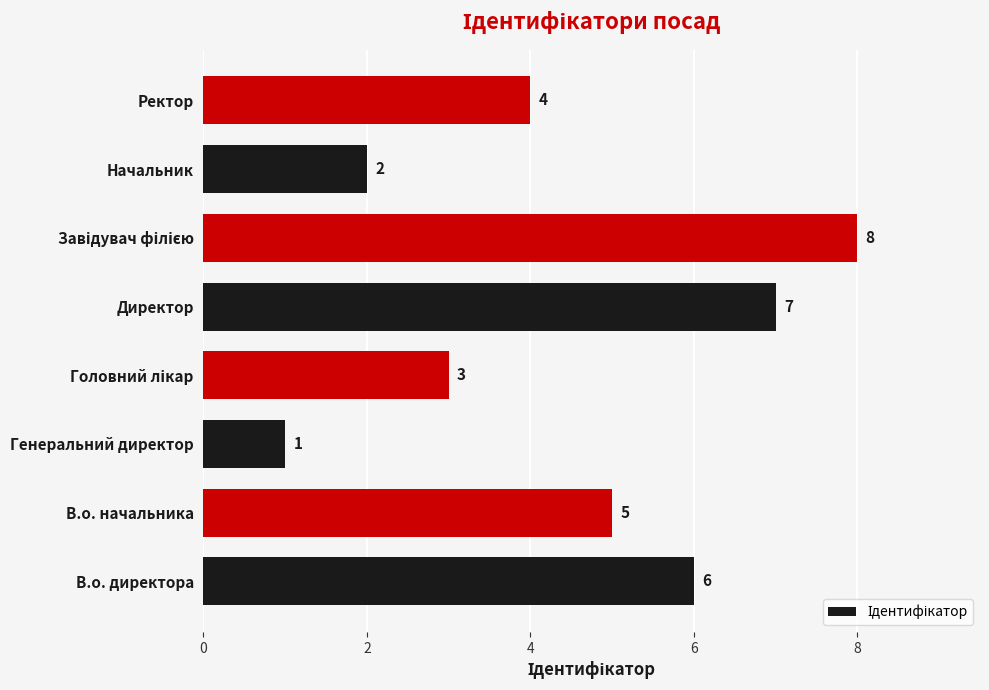

Reading bottom to top, transcribe all the data shown in this chart.

6	5	1	3	7	8	2	4